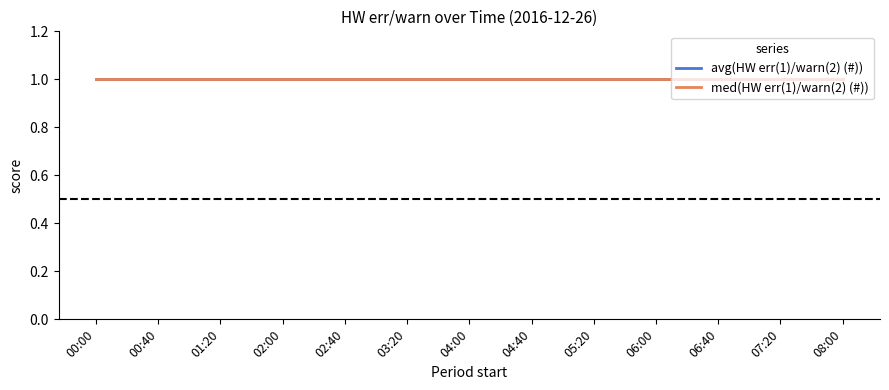

Is the value of avg(HW err(1)/warn(2) (#)) at 06:00 greater than the value of med(HW err(1)/warn(2) (#)) at 06:00?

No